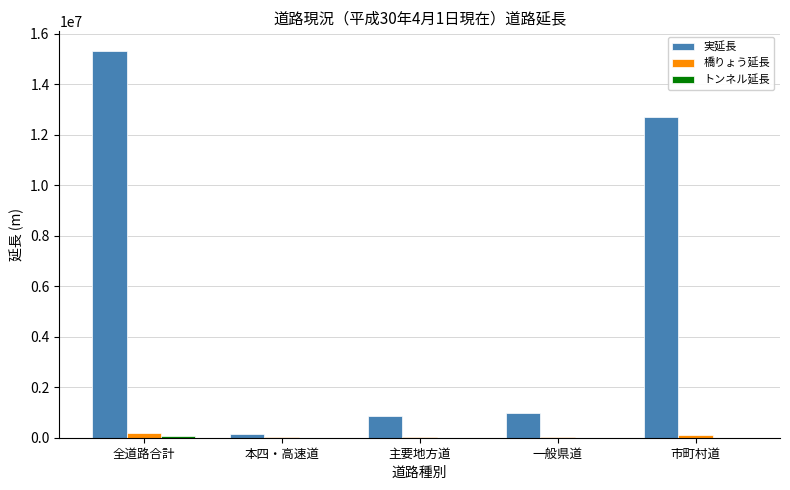

The value of 実延長 at 全道路合計 is 15322210. True or false?

True